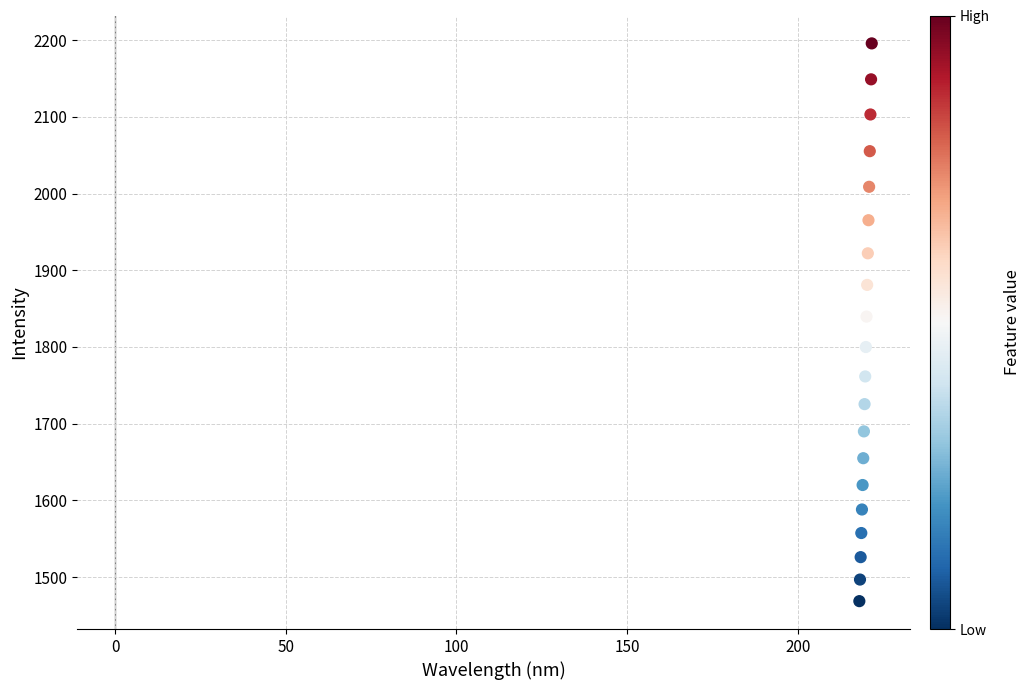

What is the range of Y values (max minus min)?

727.3